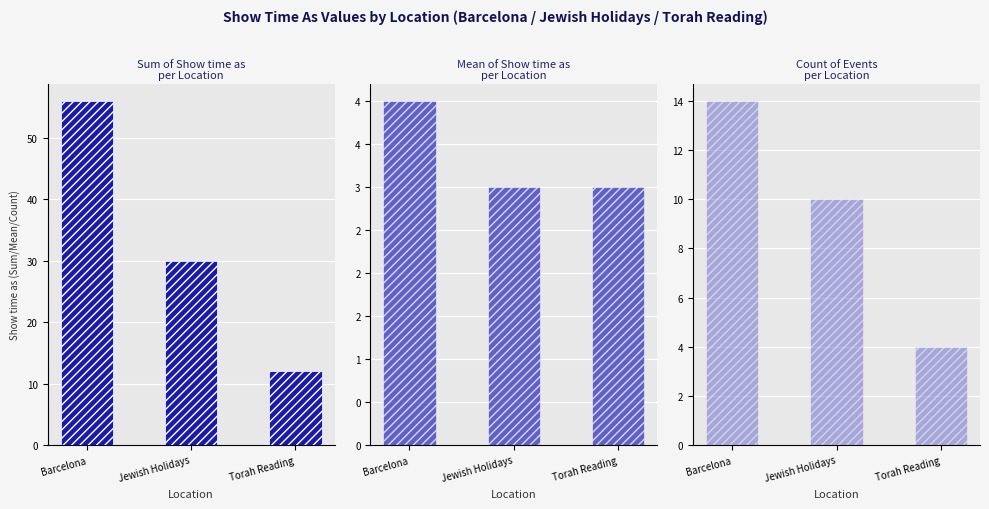

At which category is the sum across all series the highest?

Barcelona